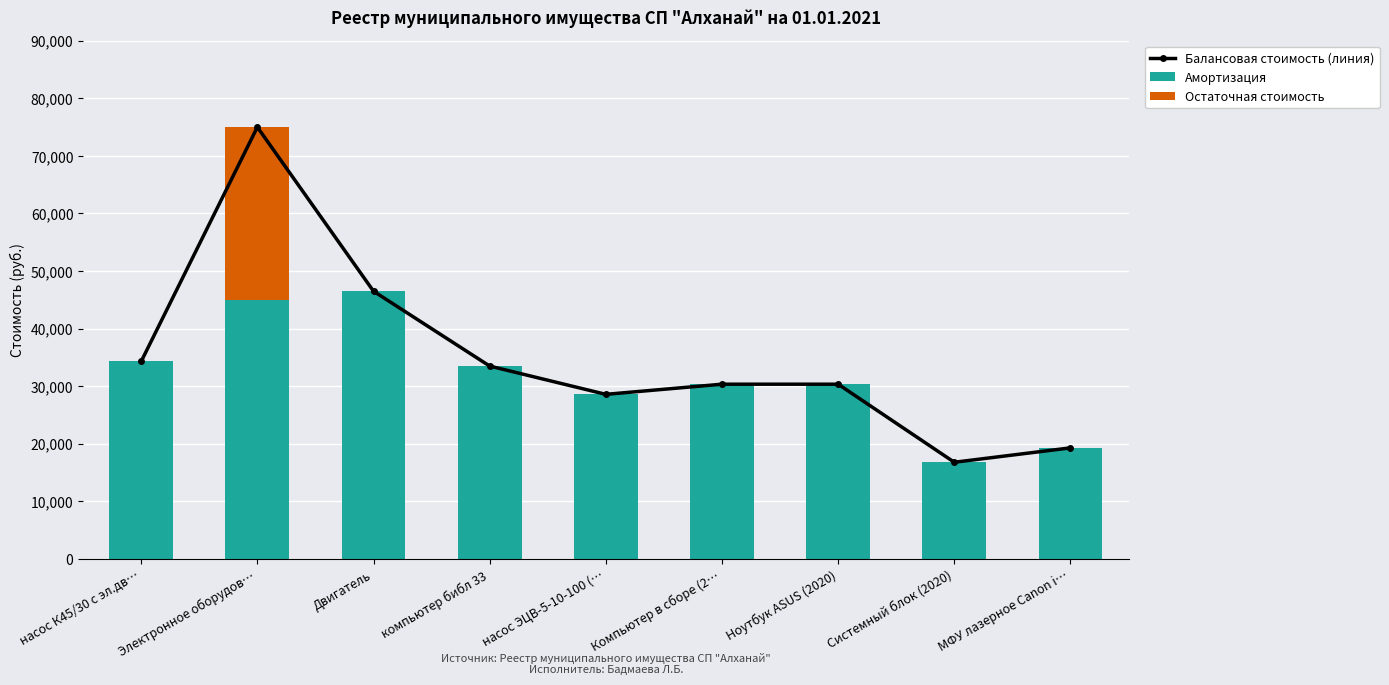

What is the label of the 2nd bar from the right?

Системный блок (2020)